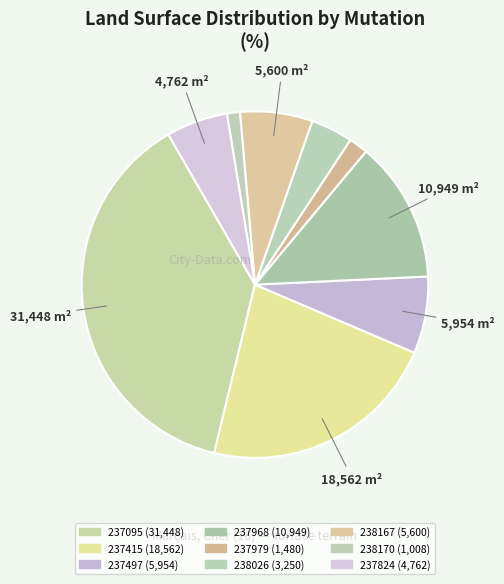

How many slices are in this pie chart?

9